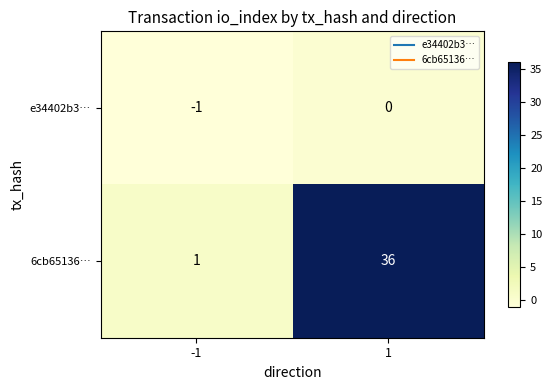

Is it true that 6cb65136… equals 55 at 1?

False